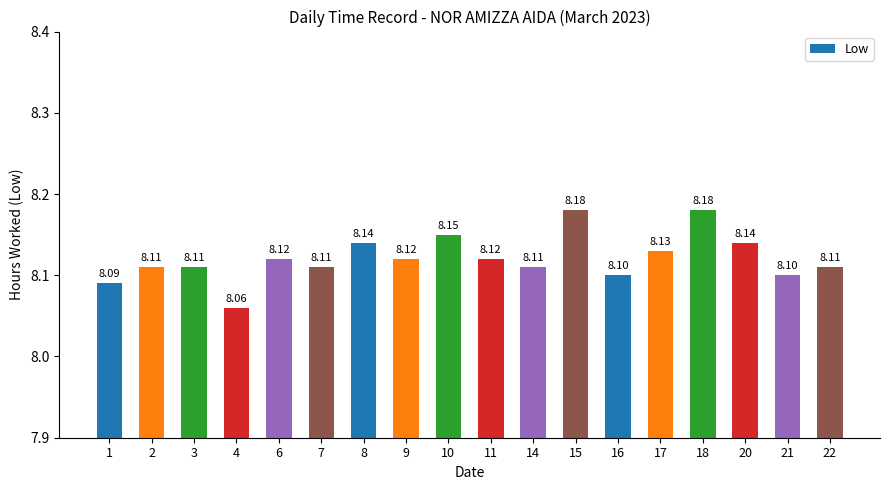

How many categories are shown in the chart?

18